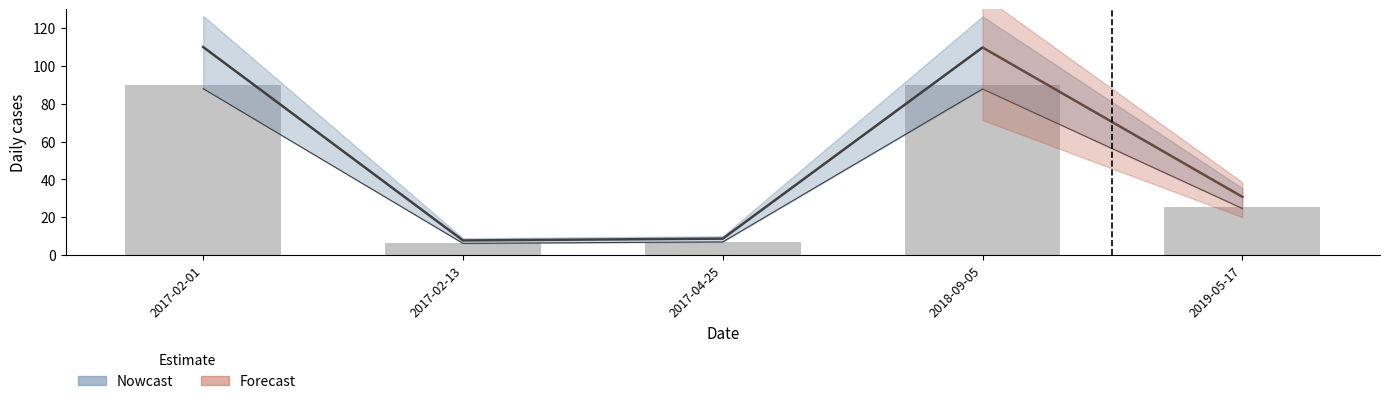

Which label corresponds to the largest value in the chart?

2017-02-01